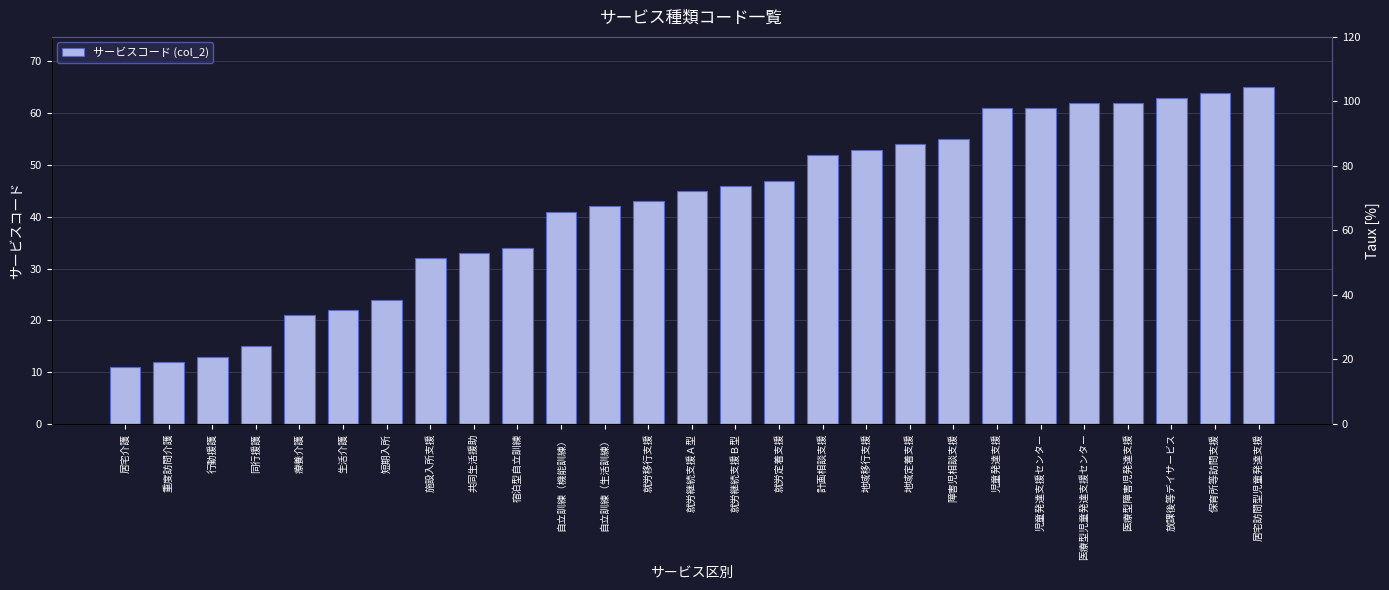

What is the greatest value displayed?

65